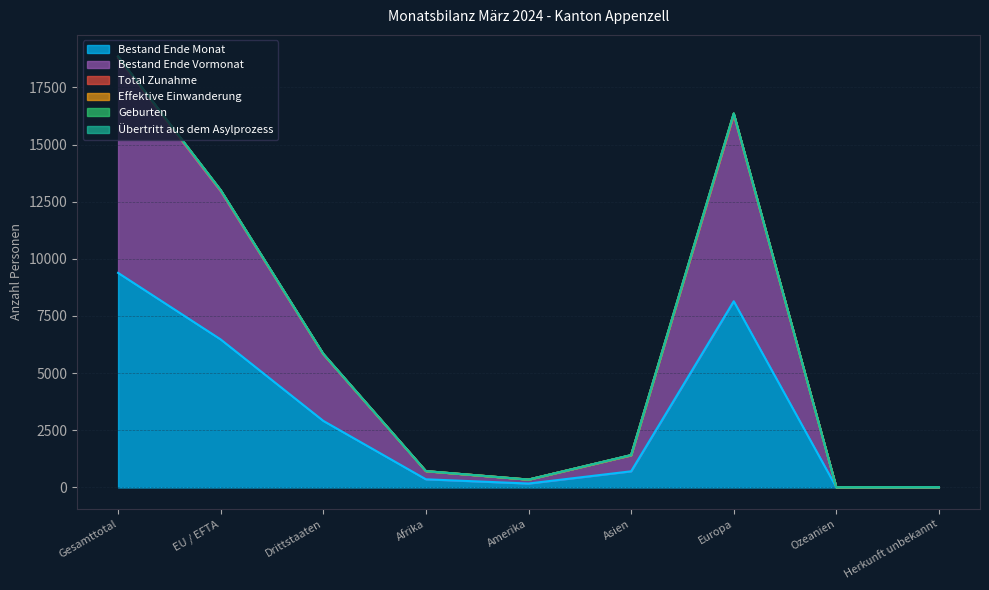

What is the average value of the Bestand Ende Monat series?

3129